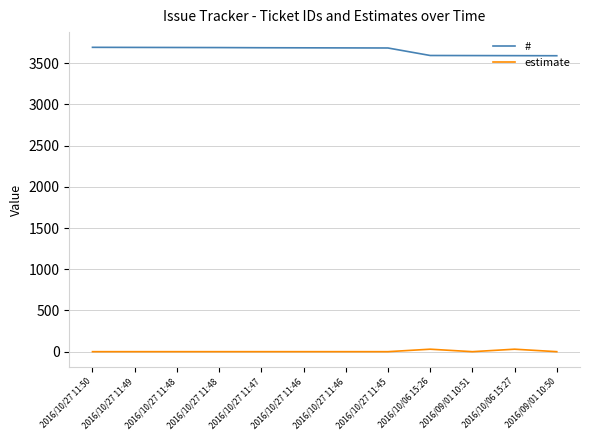

What is the label of the 1st point from the left?

2016/10/27 11:50